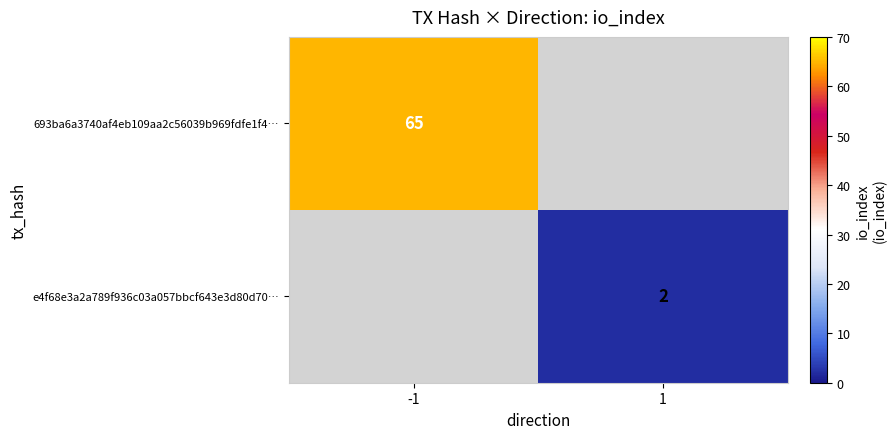

The value of 693ba6a3740af4eb109aa2c56039b969fdfe1f4… at -1 is 65. True or false?

True